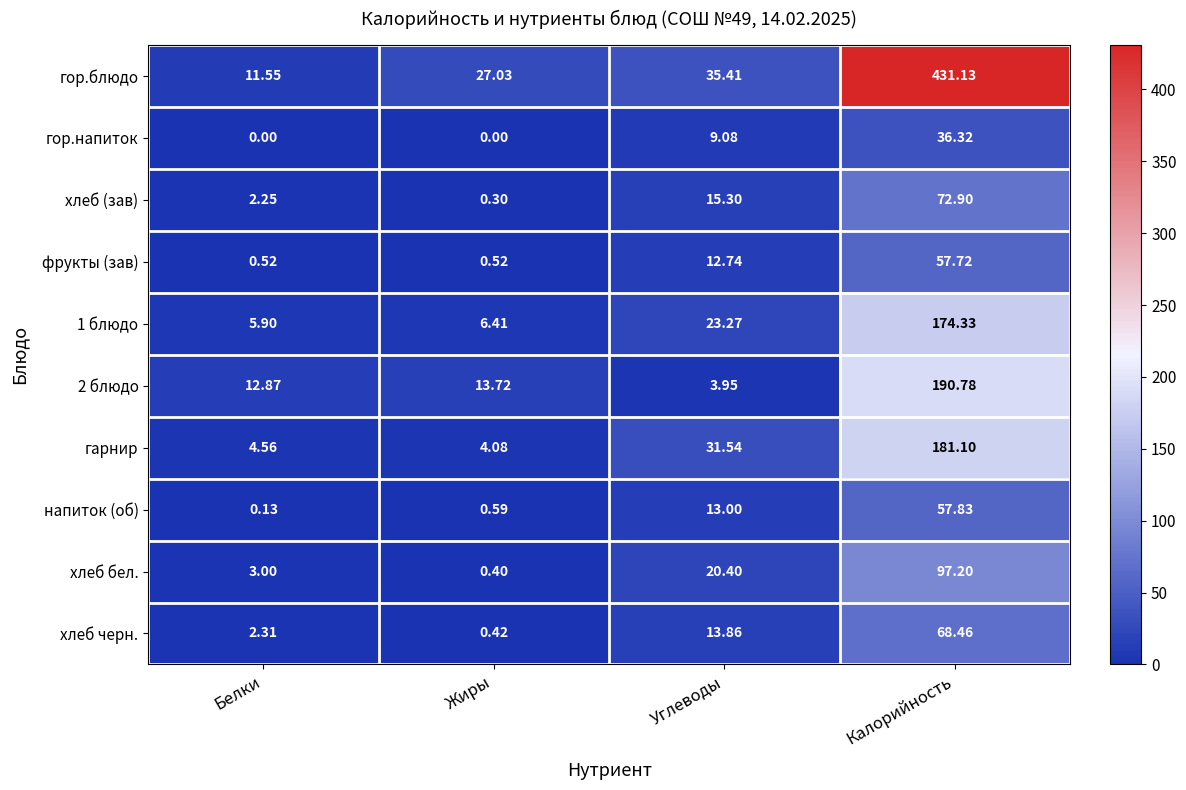

Rank the categories by гарнир value from lowest to highest.

Жиры, Белки, Углеводы, Калорийность